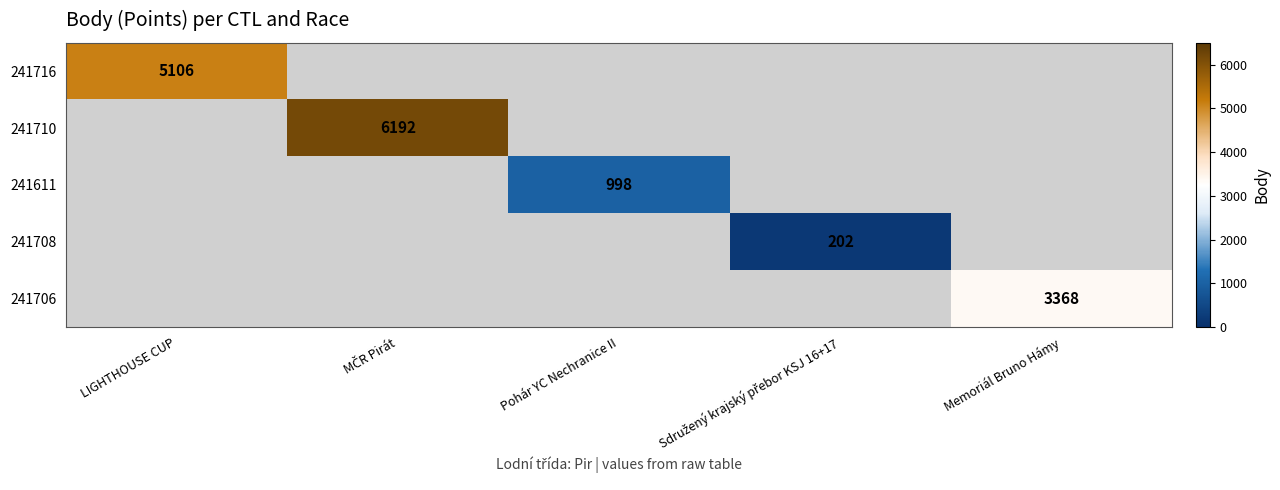

What is the maximum value shown in the chart?

6192.0